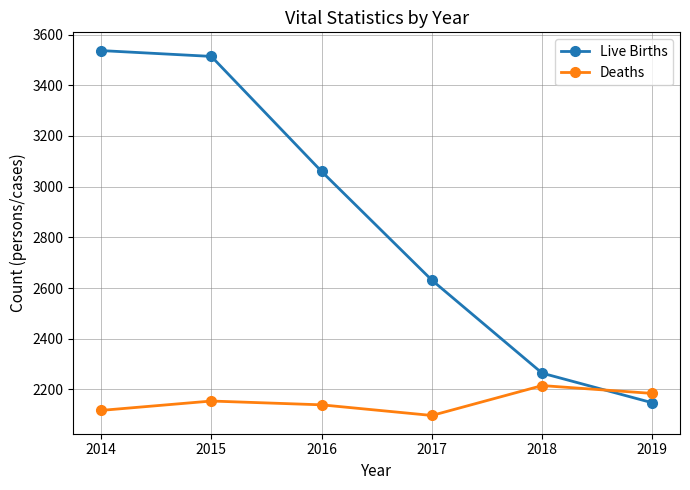

After their last crossing, which series has the higher values: Deaths or Live Births?

Deaths